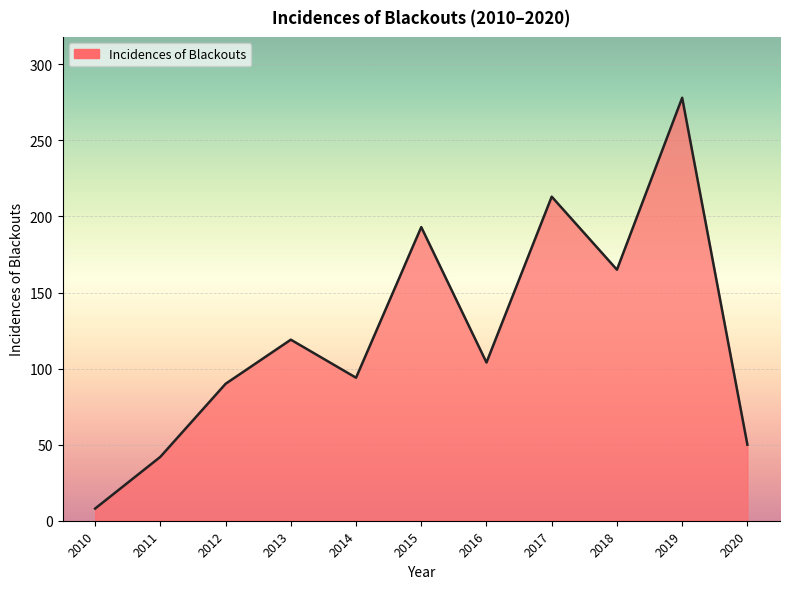

Reading left to right, extract all data points from this chart.

2010=8	2011=42	2012=90	2013=119	2014=94	2015=193	2016=104	2017=213	2018=165	2019=278	2020=50